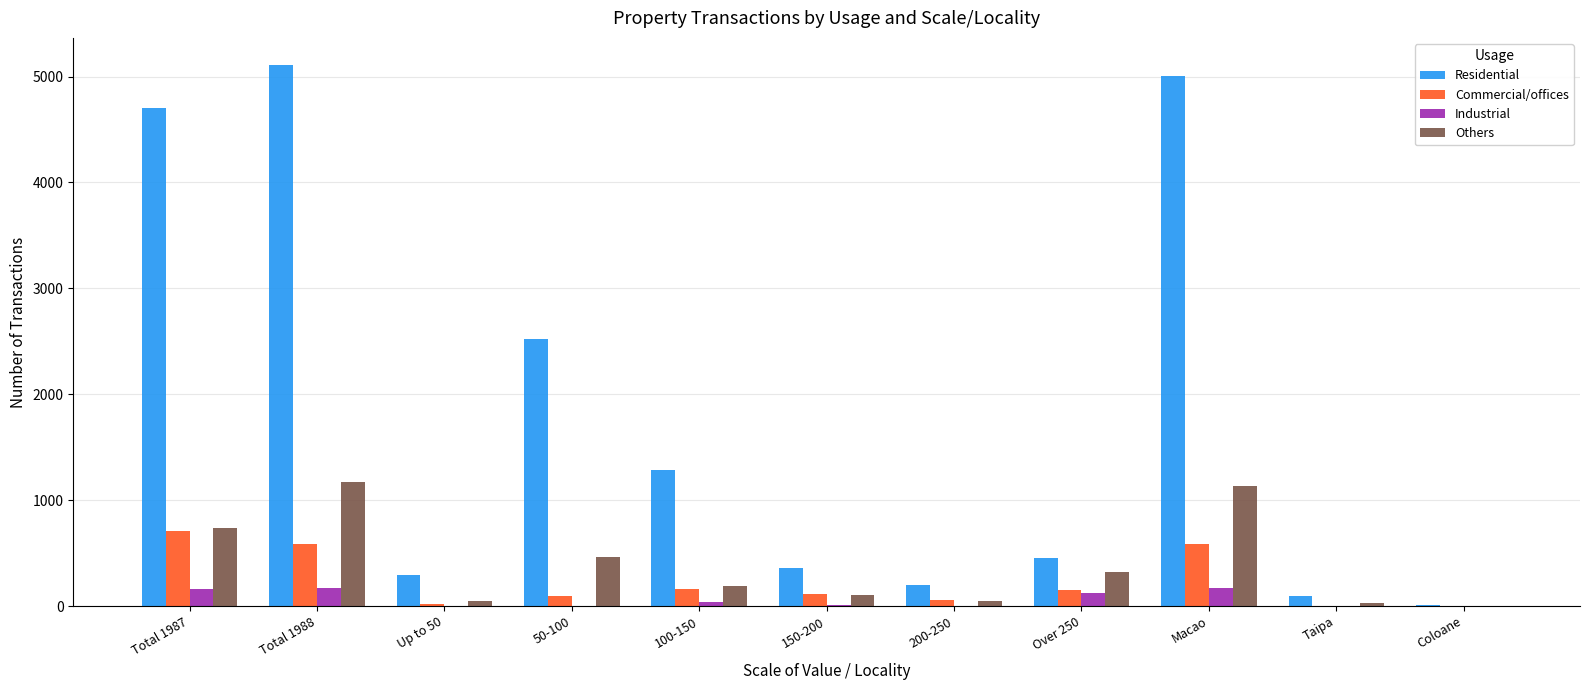

Which series has the largest total across all categories?

Residential